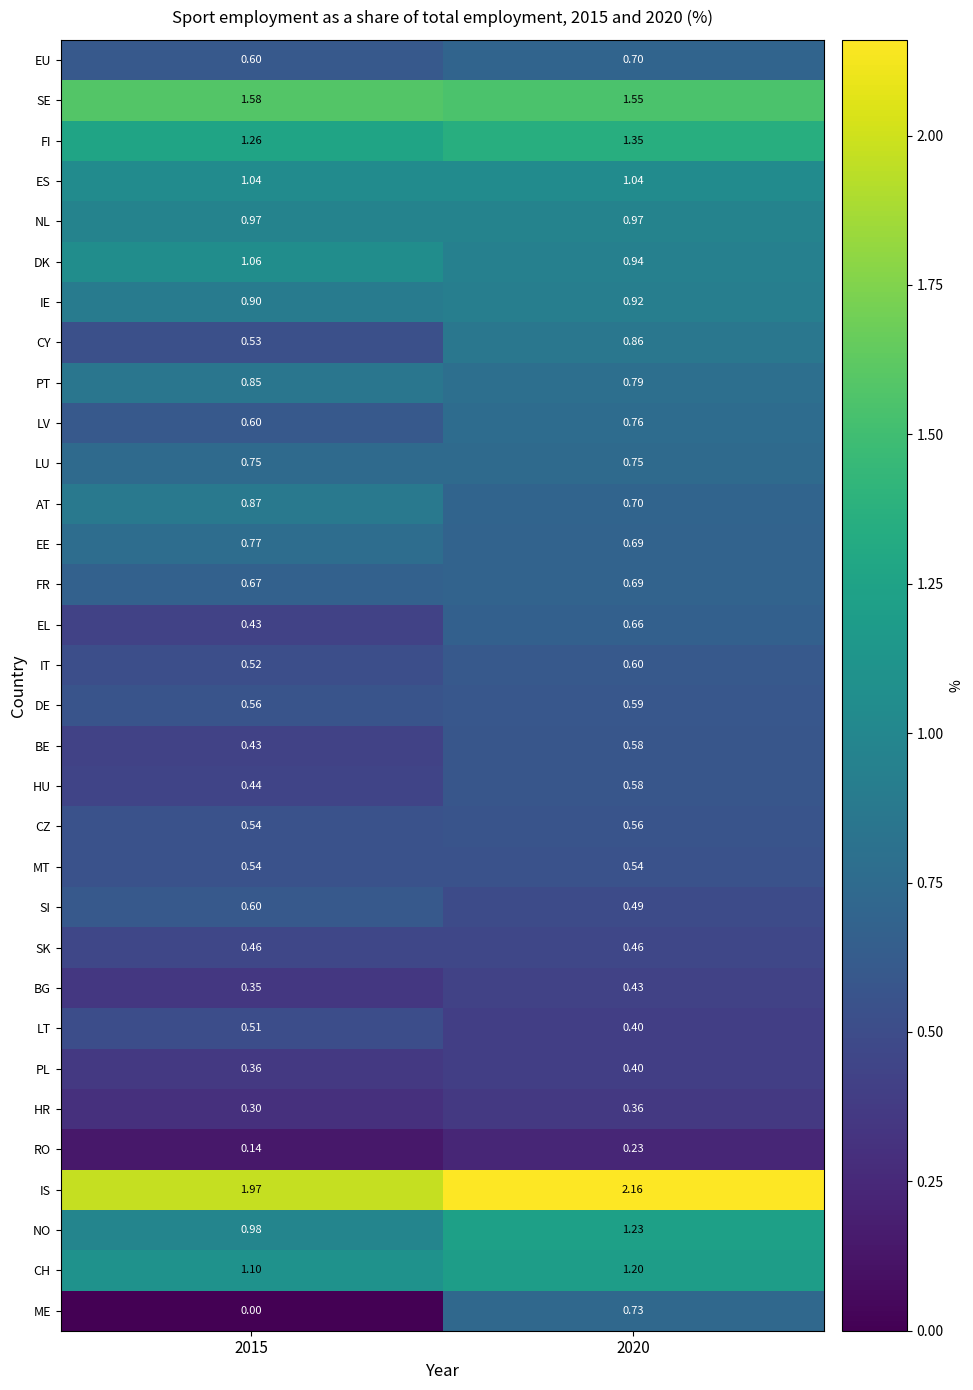

Which series has the largest range (max minus min)?

ME